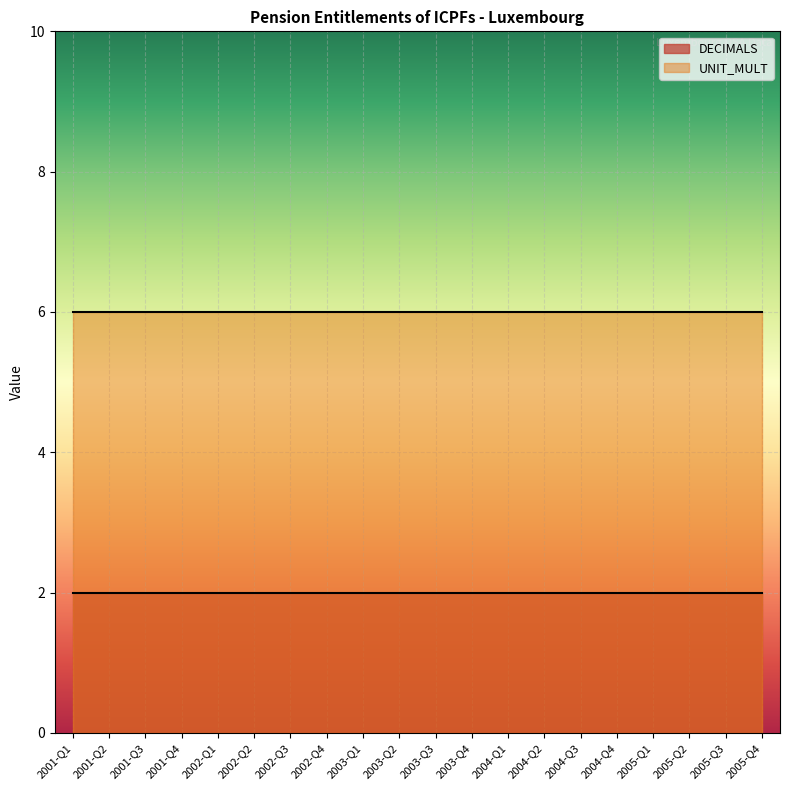

At which label is UNIT_MULT closest to 6?

2001-Q1